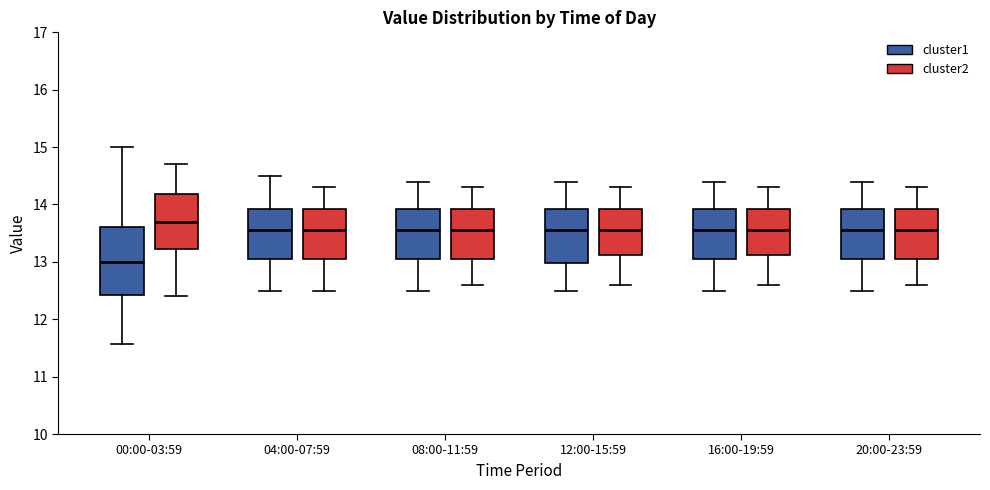

Which box's median line is the highest?

00:00-03:59 (cluster2)